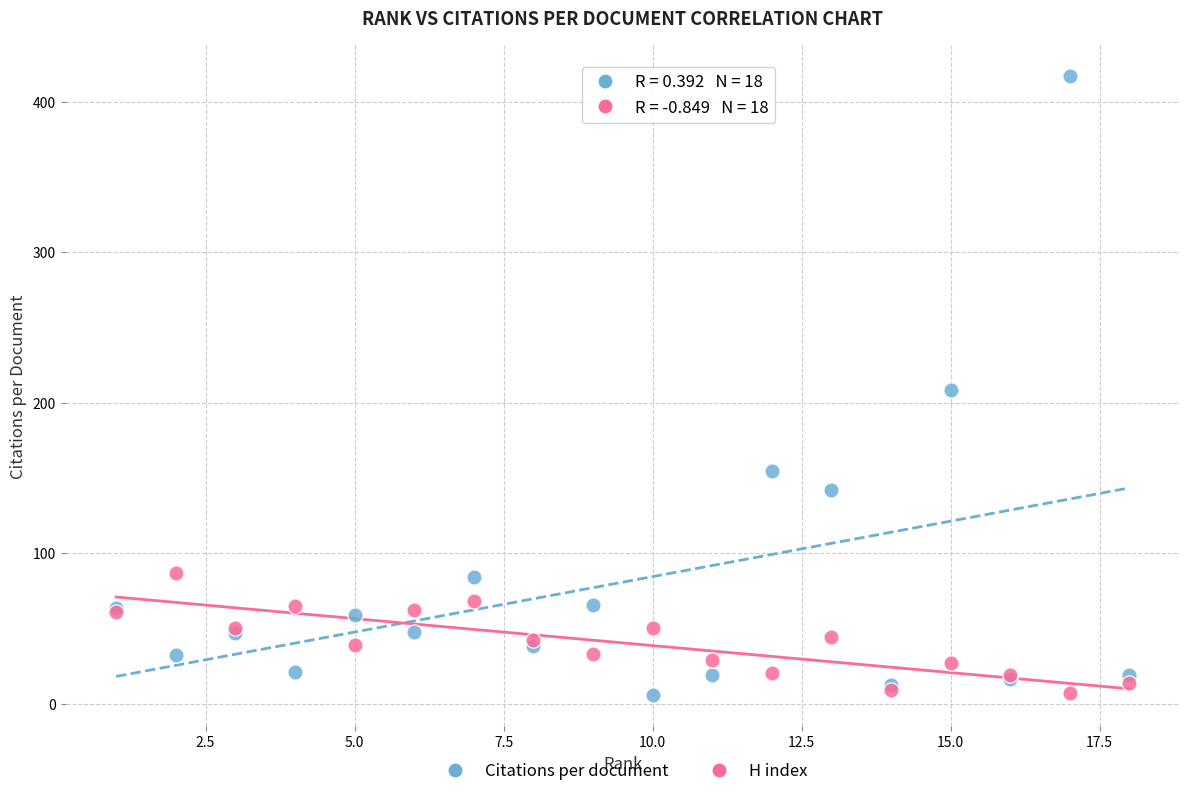

Which series contains the highest Y value?

Citations per document